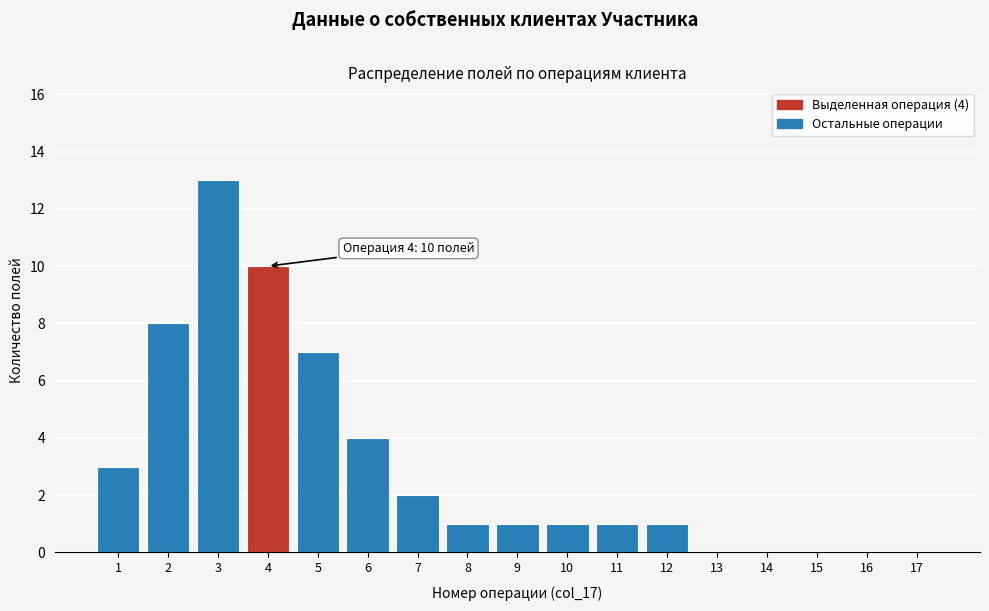

Reading left to right, transcribe all the data shown in this chart.

1=3	2=8	3=13	4=10	5=7	6=4	7=2	8=1	9=1	10=1	11=1	12=1	13=0	14=0	15=0	16=0	17=0